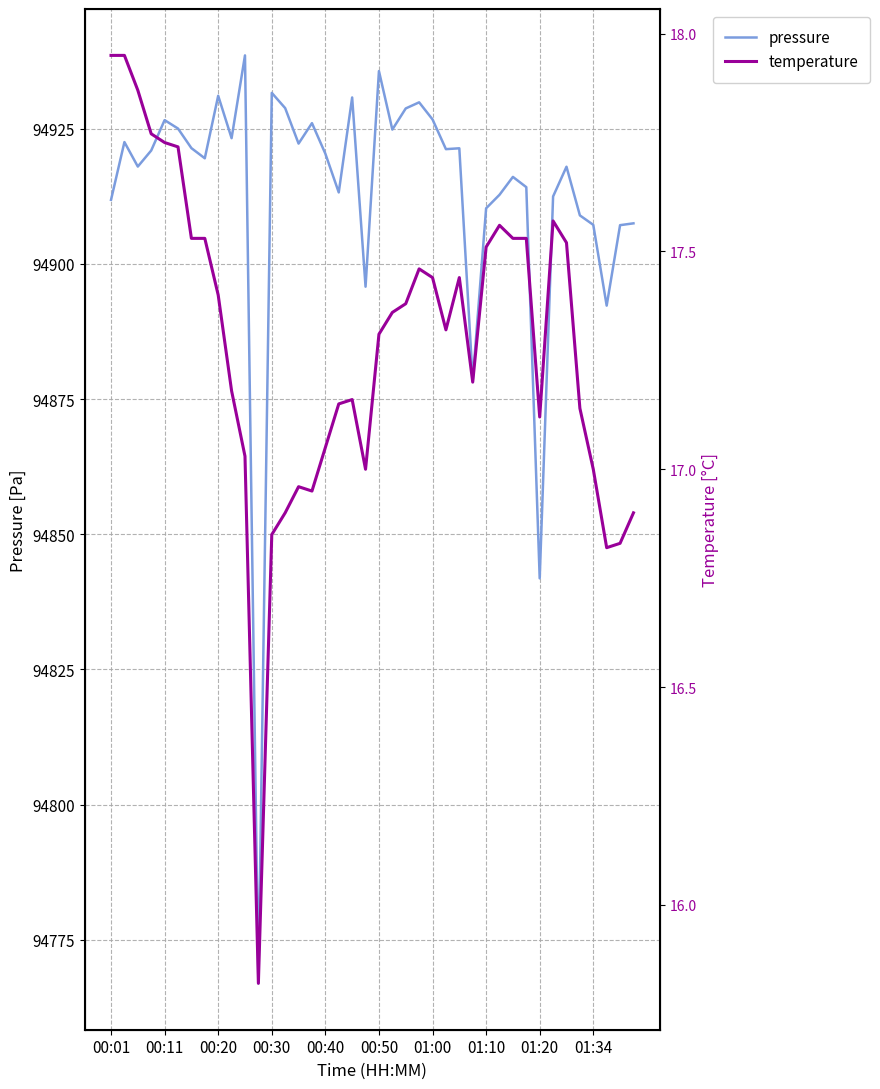

At which label is pressure closest to 94852?

01:20